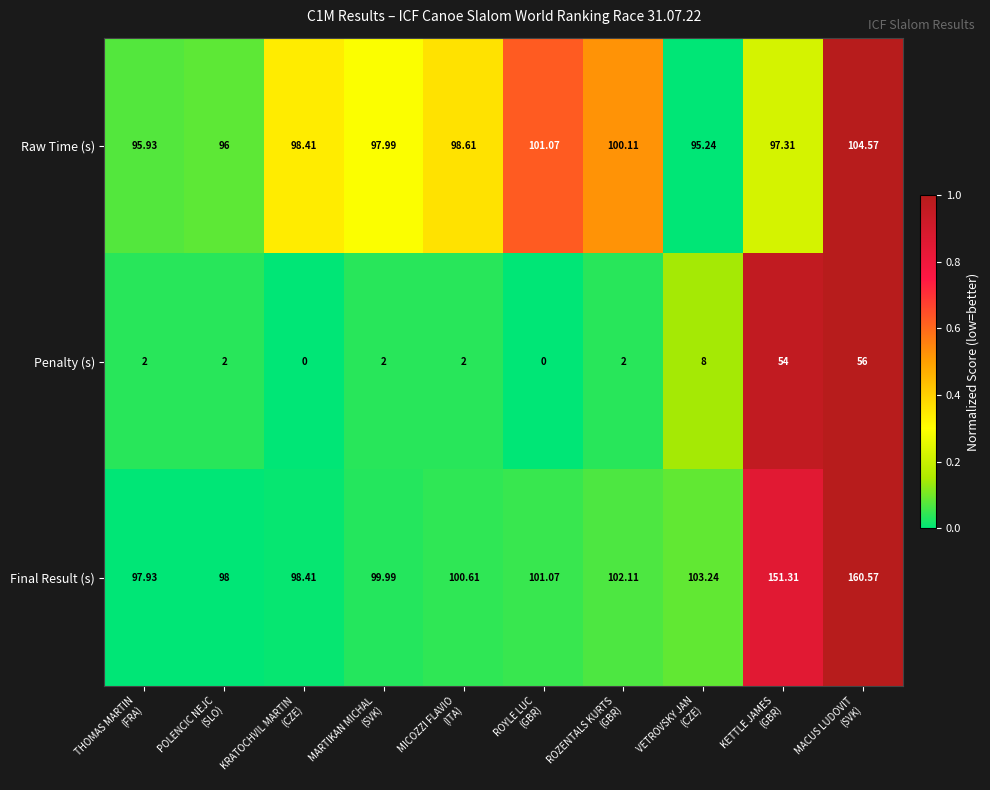

List the series in order of their peak value, highest first.

Final Result (s), Raw Time (s), Penalty (s)